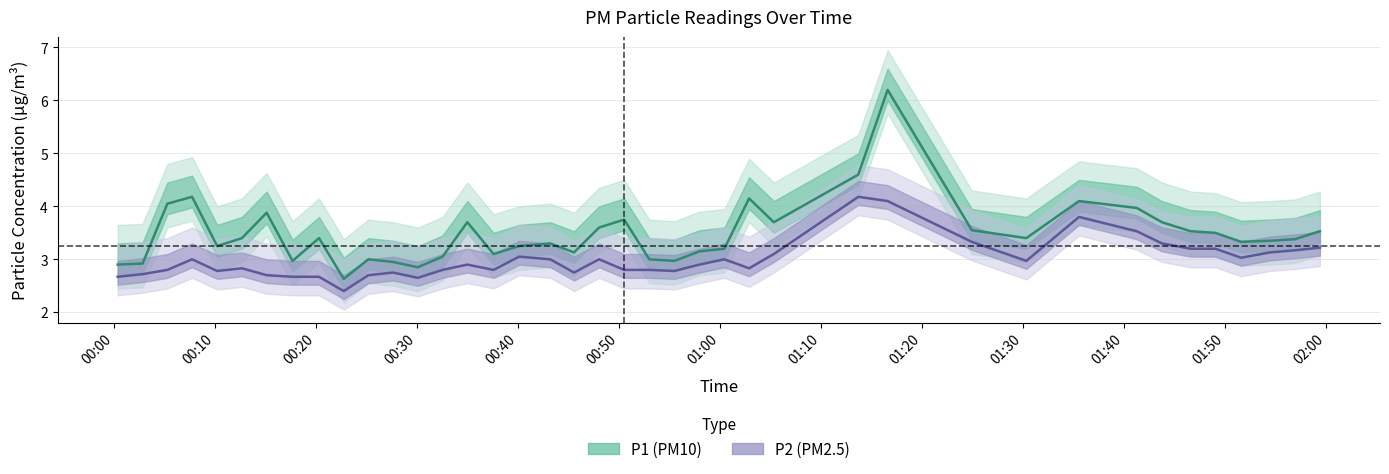

What is the greatest value displayed?

6.2